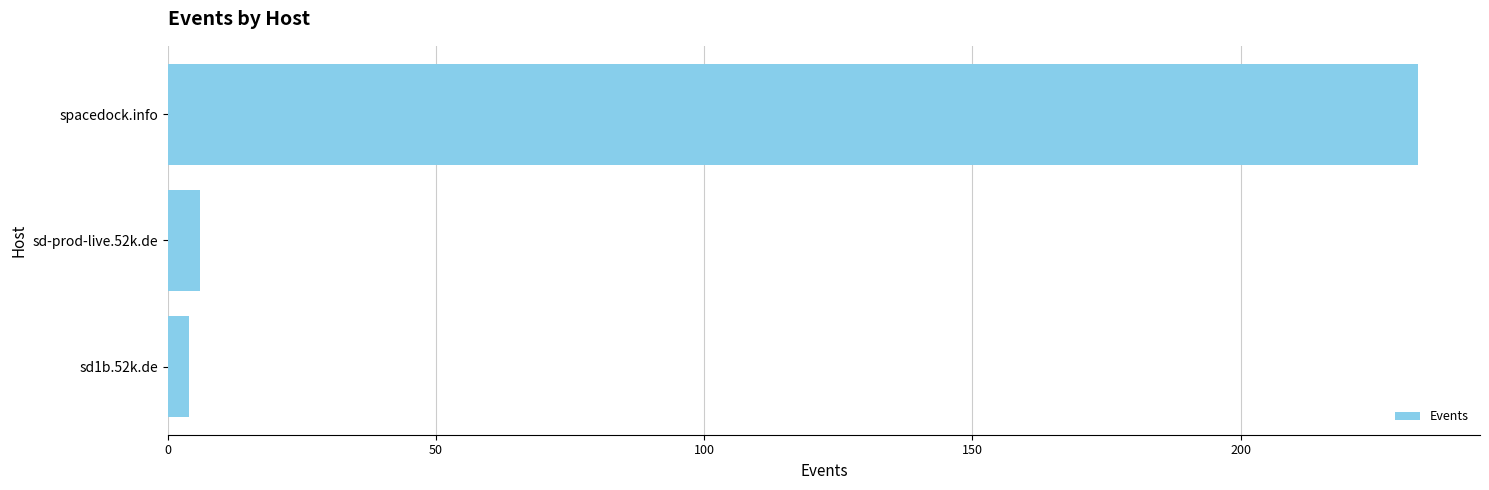

Rank the categories by value from lowest to highest.

sd1b.52k.de, sd-prod-live.52k.de, spacedock.info